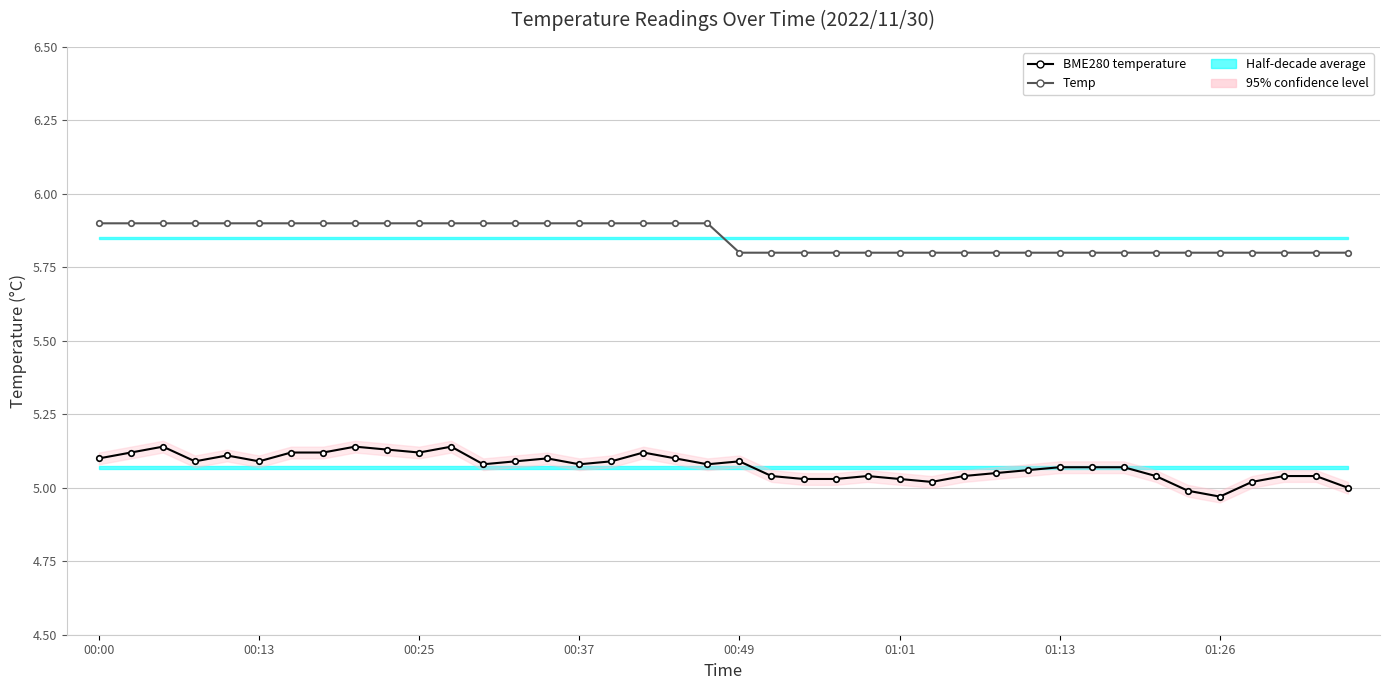

True or false: BME280 temperature has a value of 8.0 at 36.

False